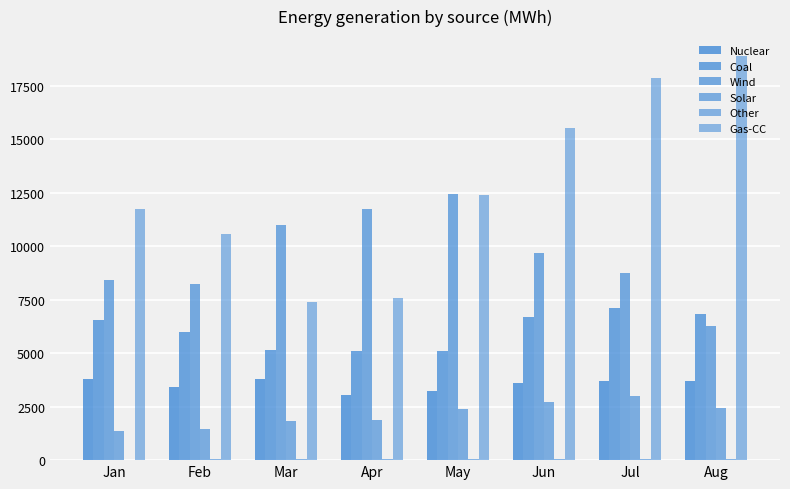

What is the difference between the highest and lowest values at May?

12399